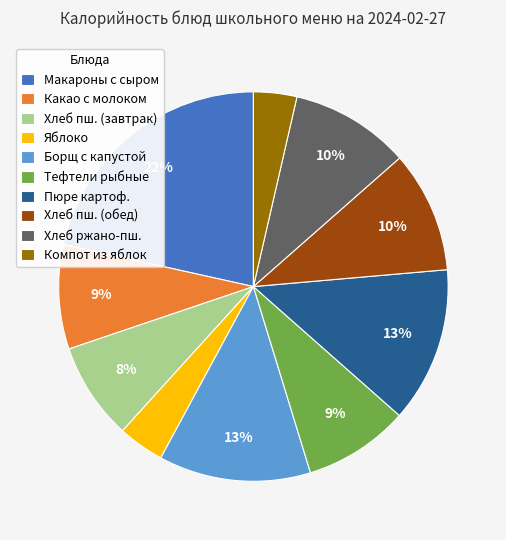

Which has a higher value, Хлеб ржано-пш. or Борщ с капустой?

Борщ с капустой